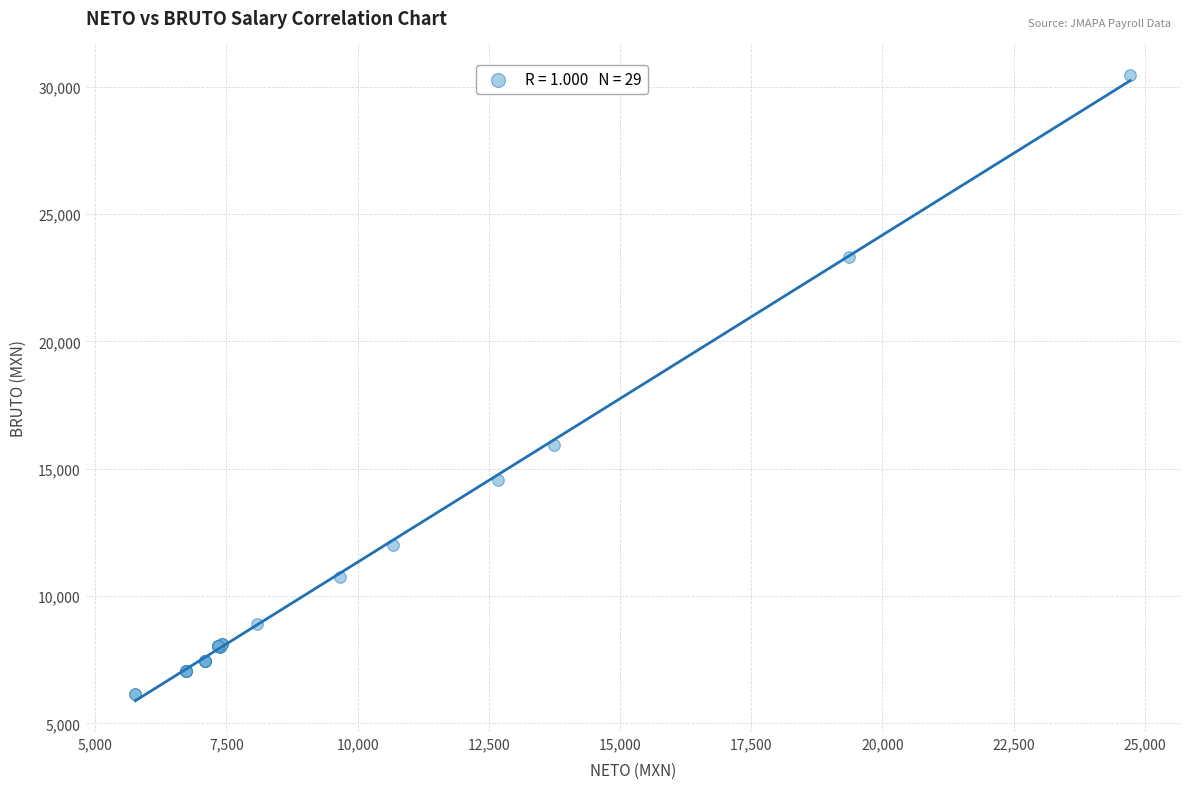

What Y value in the scatter plot is closest to 18319?

15947.1